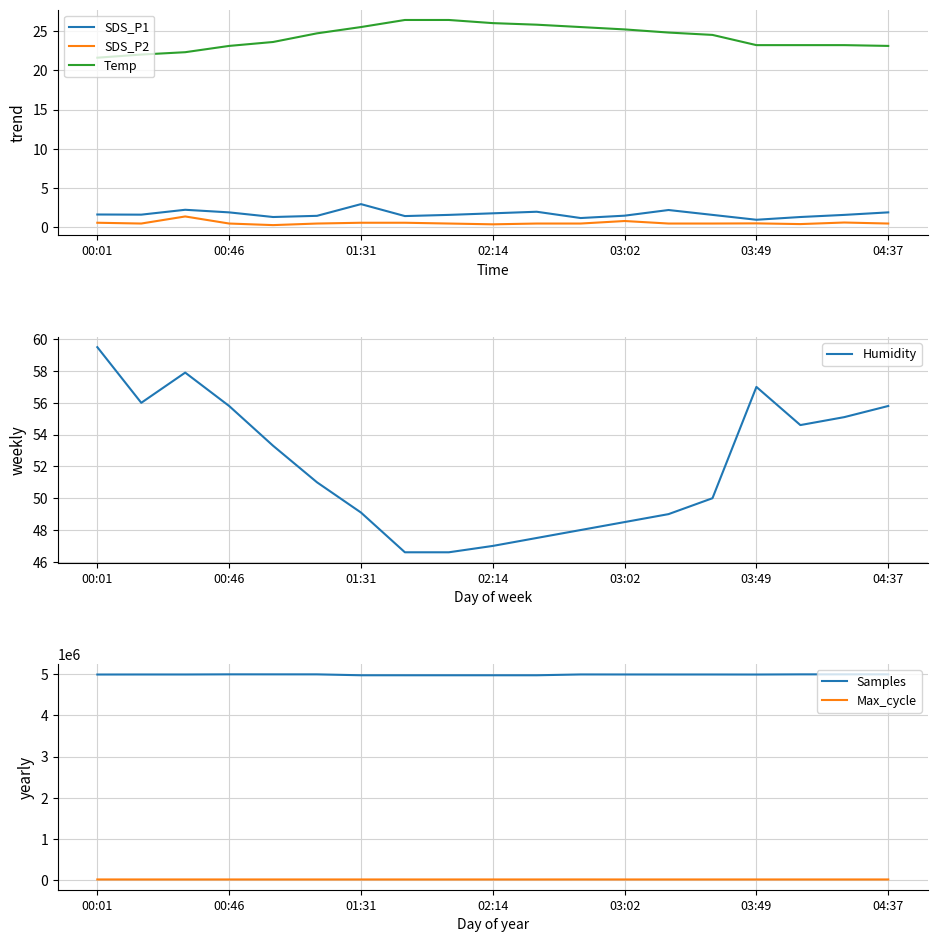

What is the lowest value of the SDS_P1 series?

1.0